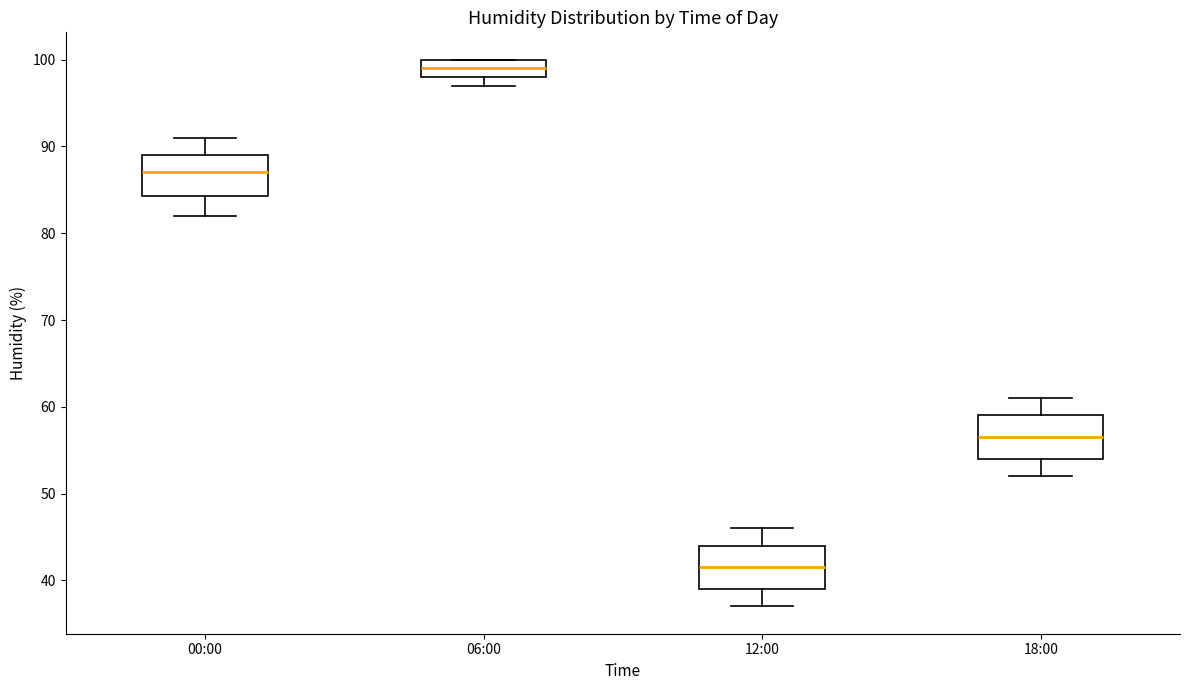

Reading left to right, read every box against the y-axis: the position of its median line, the range the box covers, and the ends of its whiskers. The values are not printed on the chart, so give them approximately, as read against the axis.

00:00: median 87, box 84 to 89, whiskers 82 to 91
06:00: median 99, box 98 to 100, whiskers 97 to 100
12:00: median 42, box 39 to 44, whiskers 37 to 46
18:00: median 57, box 54 to 59, whiskers 52 to 61